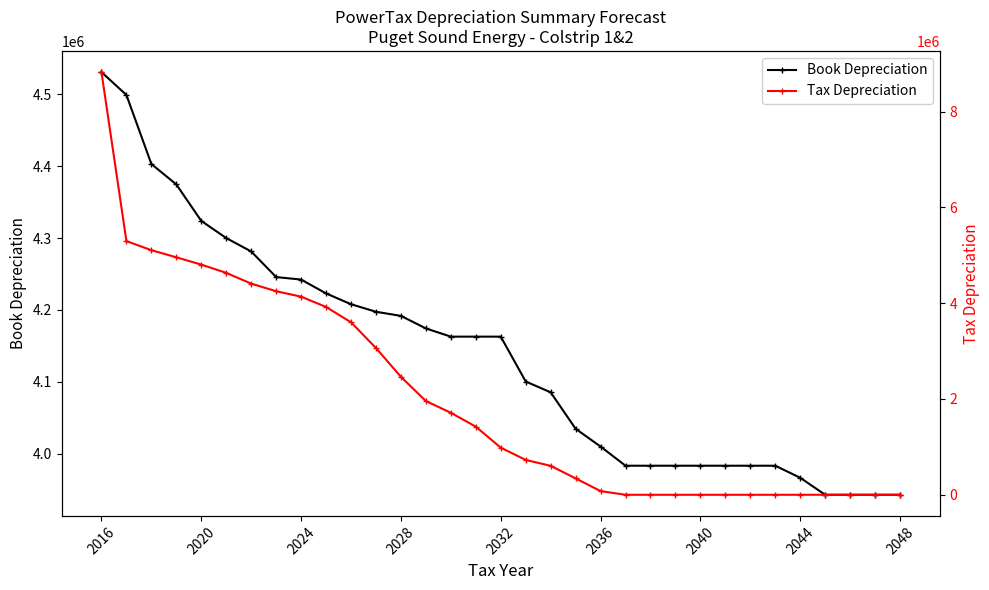

What are all the series names shown in the legend?

Book Depreciation, Tax Depreciation